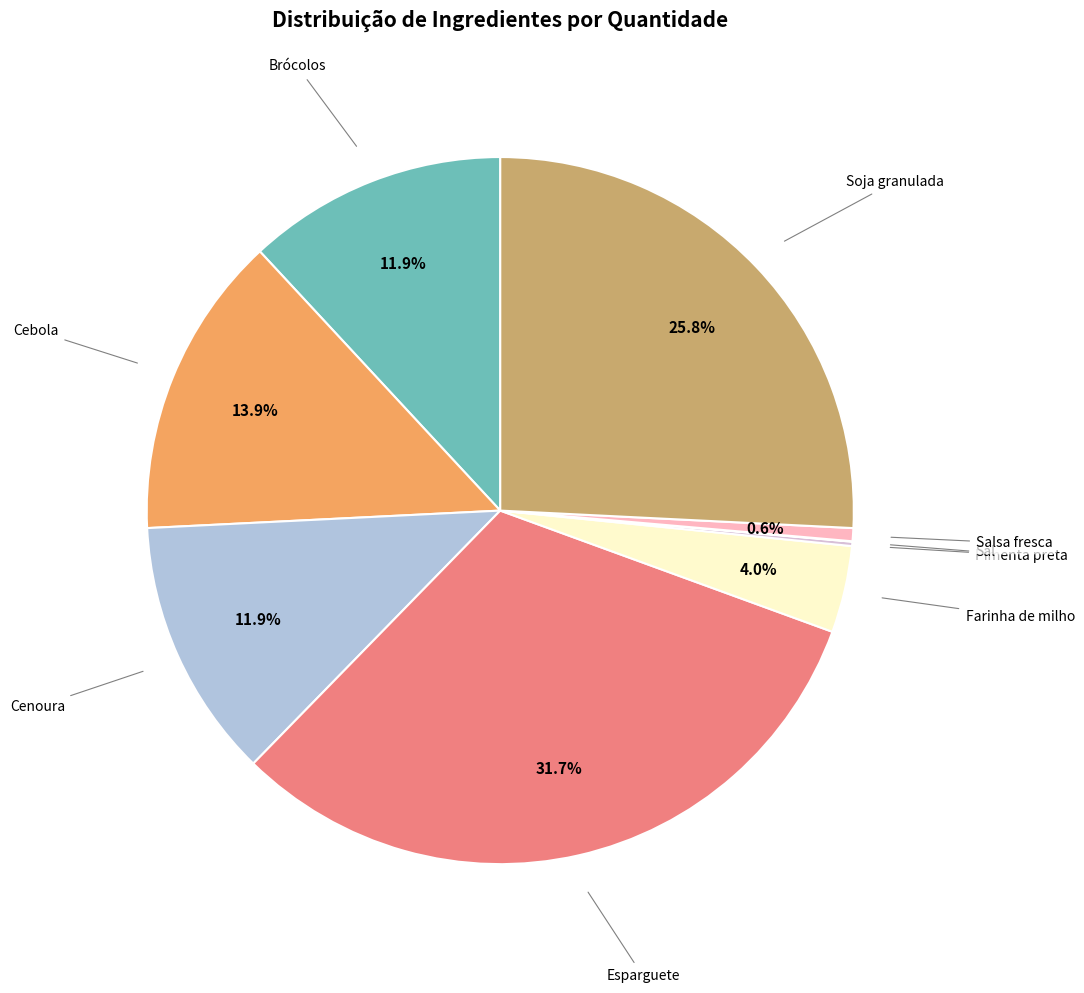

Does any single category account for the majority?

No